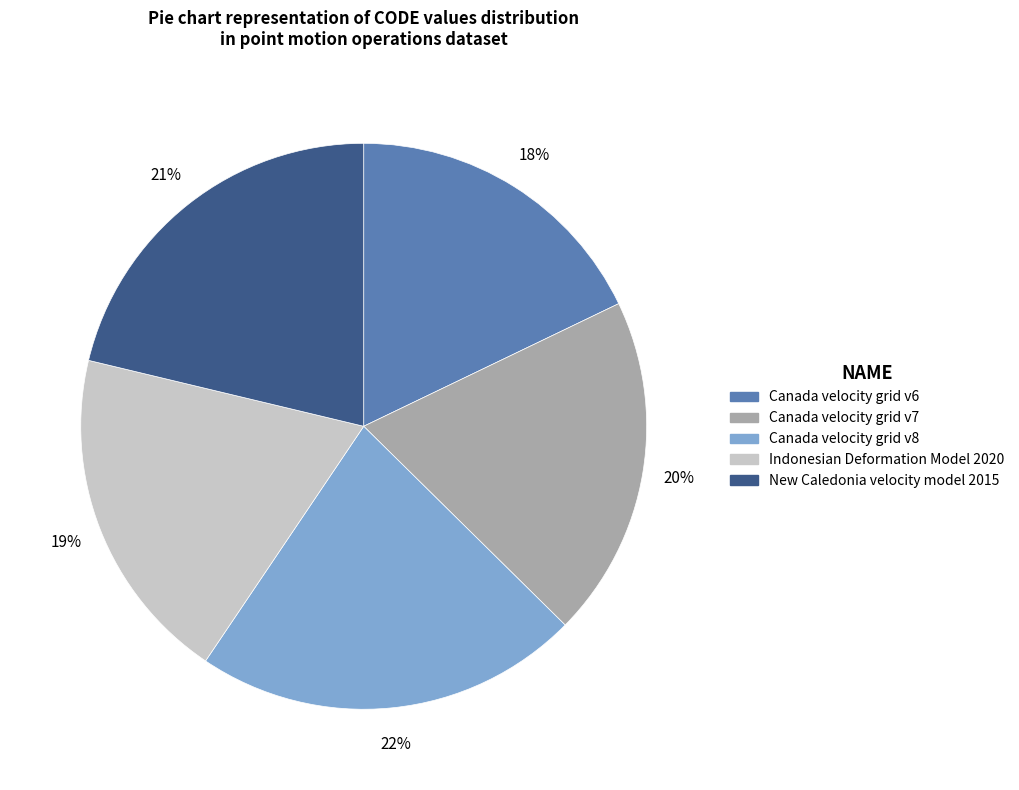

Does any single category account for the majority?

No